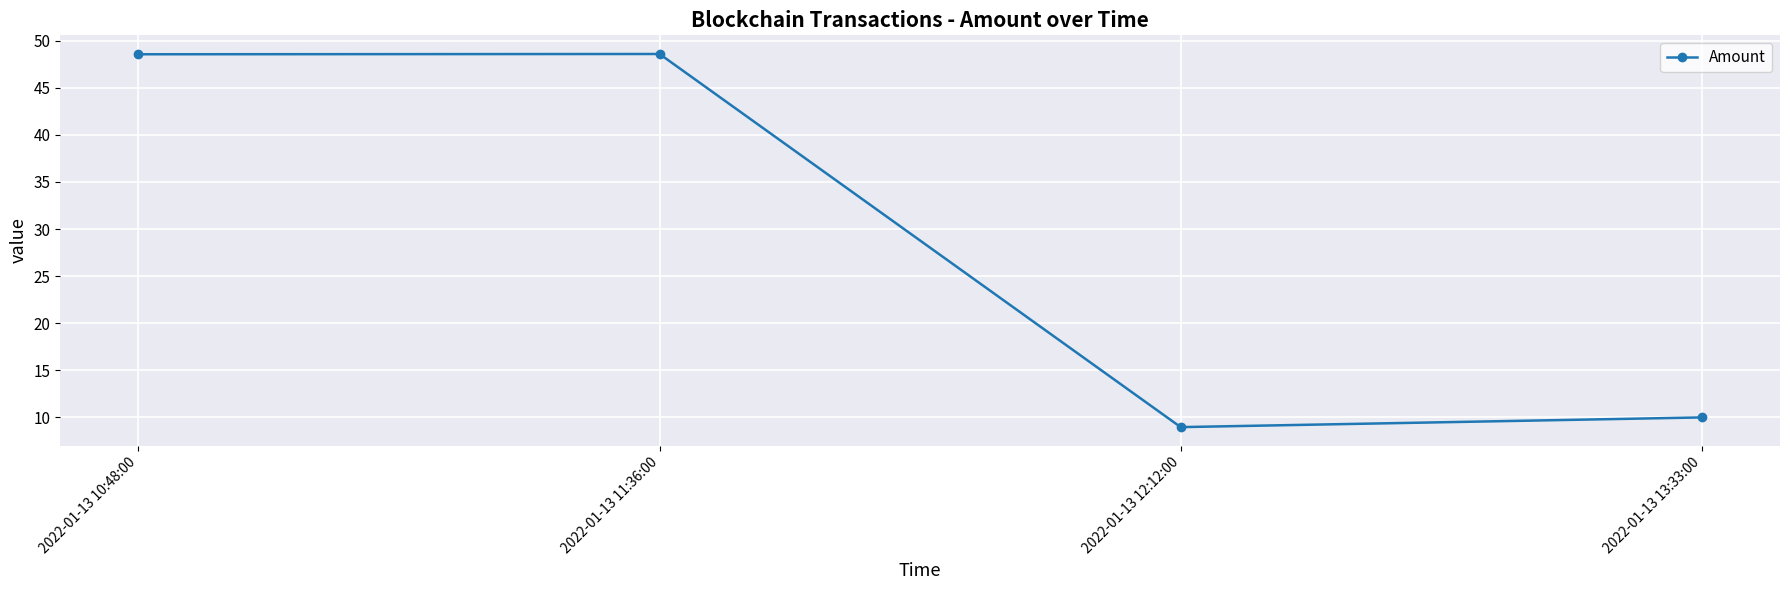

What is the average value?

29.0